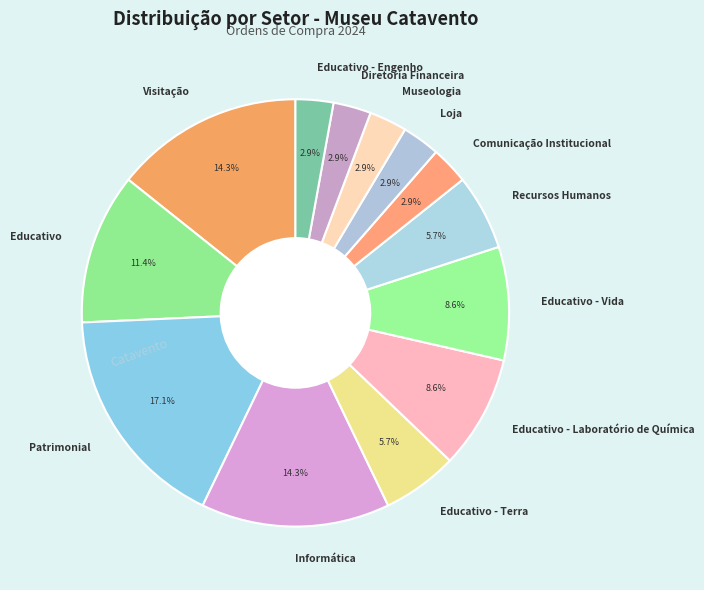

How many segments does this pie chart have?

13